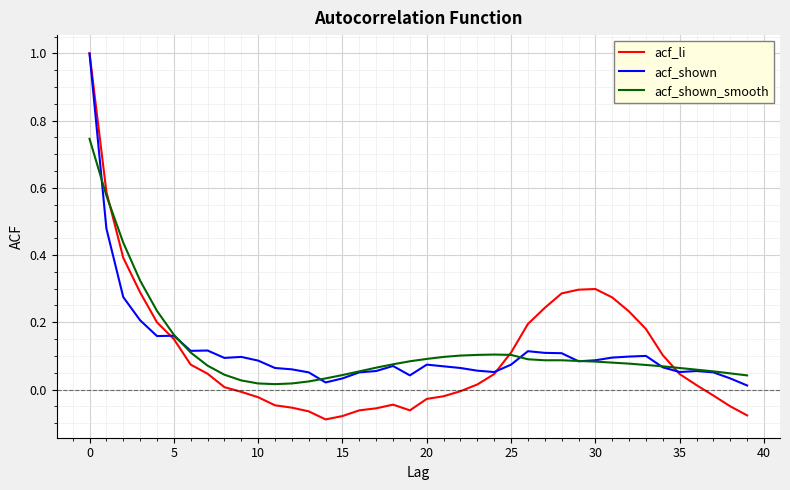

What is the maximum value shown in the chart?

1.0